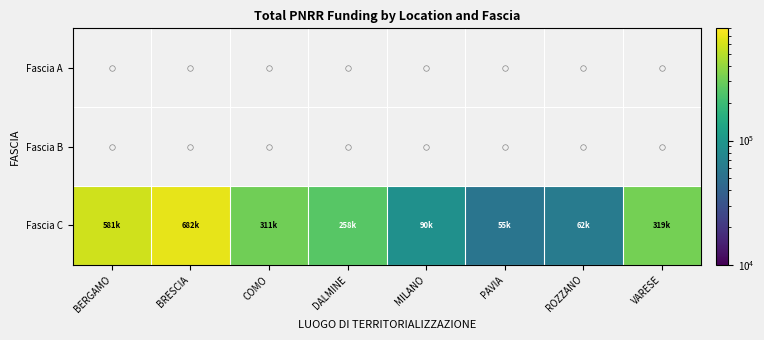

At which category does the chart reach its minimum across all series?

PAVIA